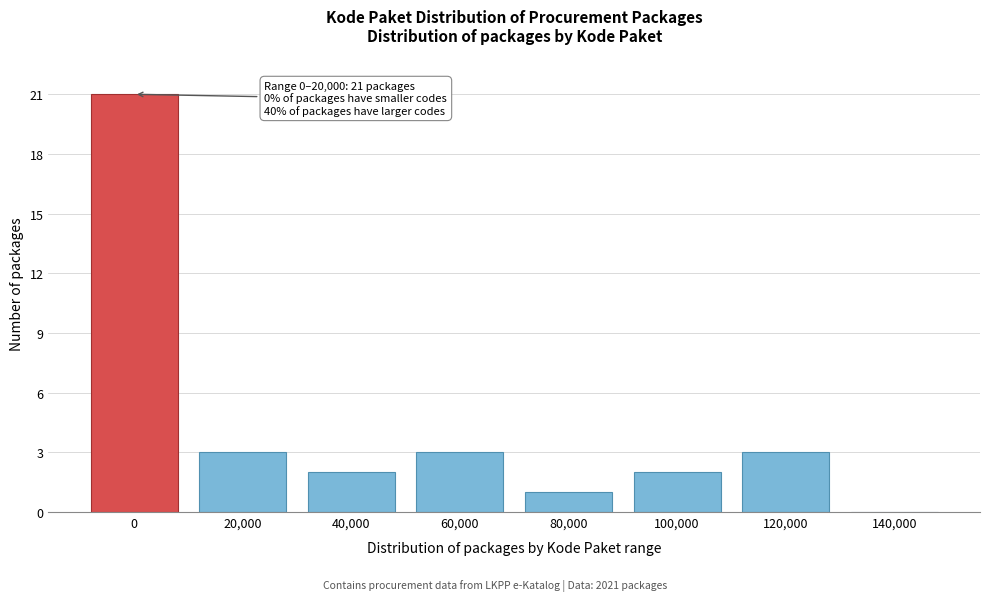

Reading left to right, what are all the values shown in this chart?

0=21	20,000=3	40,000=2	60,000=3	80,000=1	100,000=2	120,000=3	140,000=0